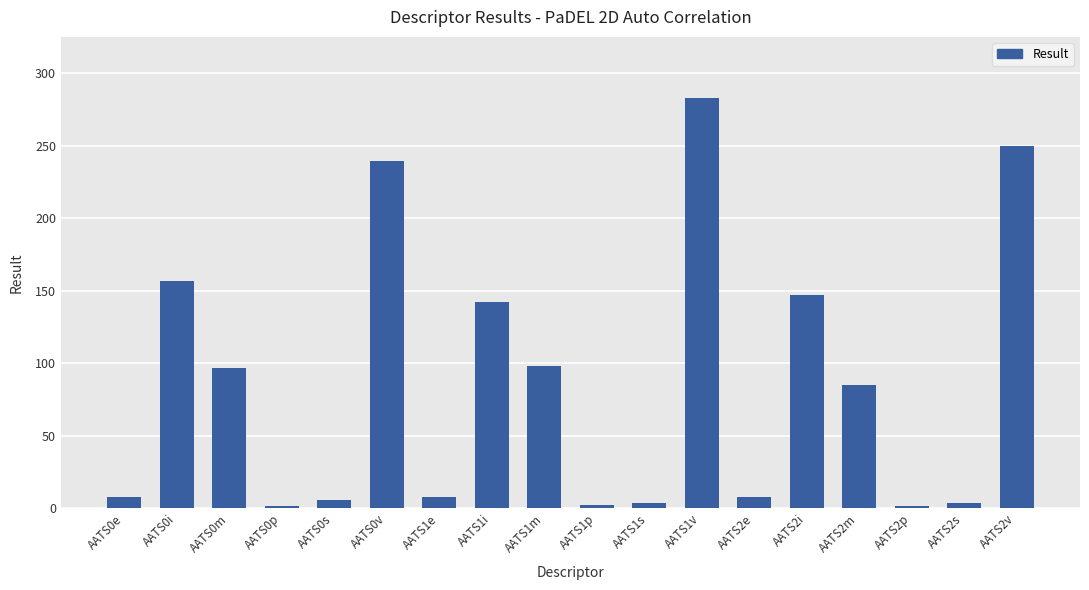

True or false: the data shows 249.6 at AATS2v.

True